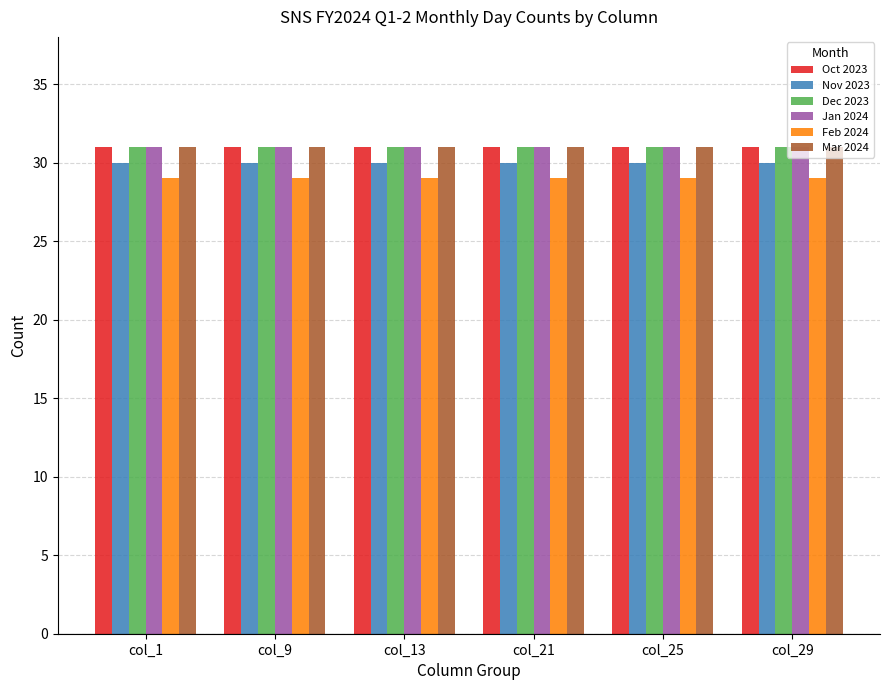

What is the lowest value of the Feb 2024 series?

29